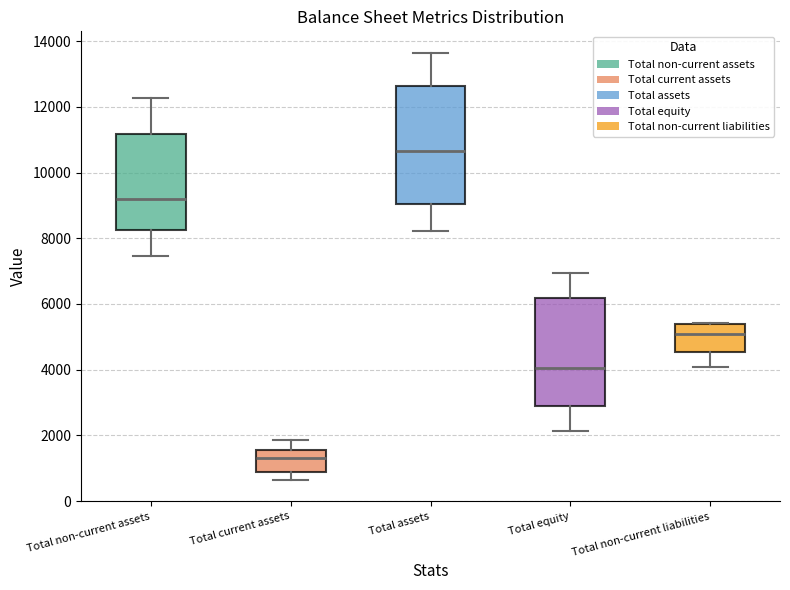

Where does the lower whisker of the box for Total non-current assets end on the y-axis? The values are not printed on the chart, so give them approximately, as read against the axis.

7400